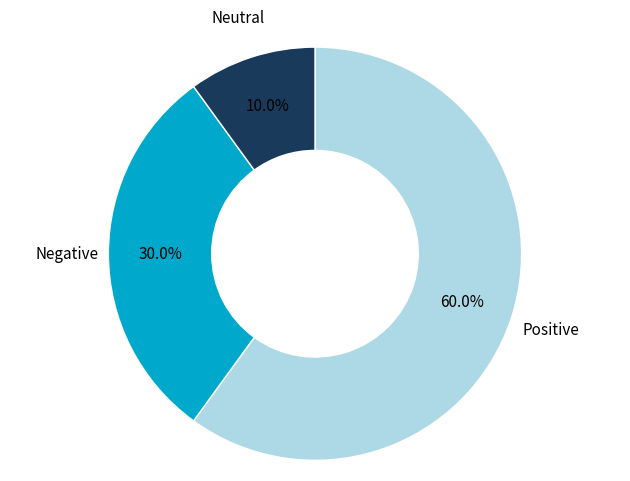

How much of the chart is everything except Neutral?

90.0%